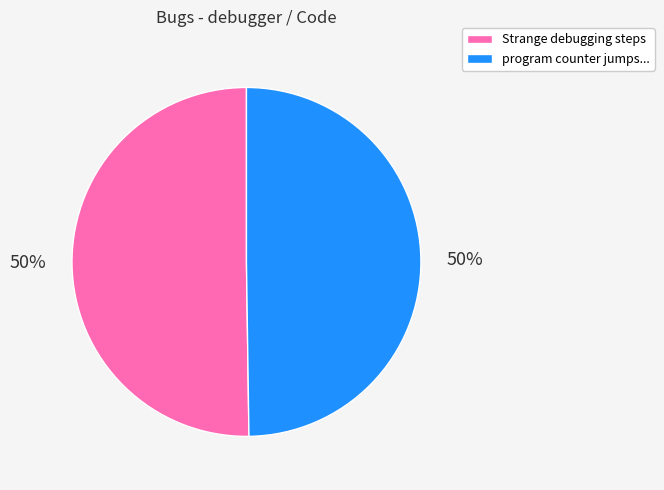

To the nearest percent, what is the average slice percentage?

50%